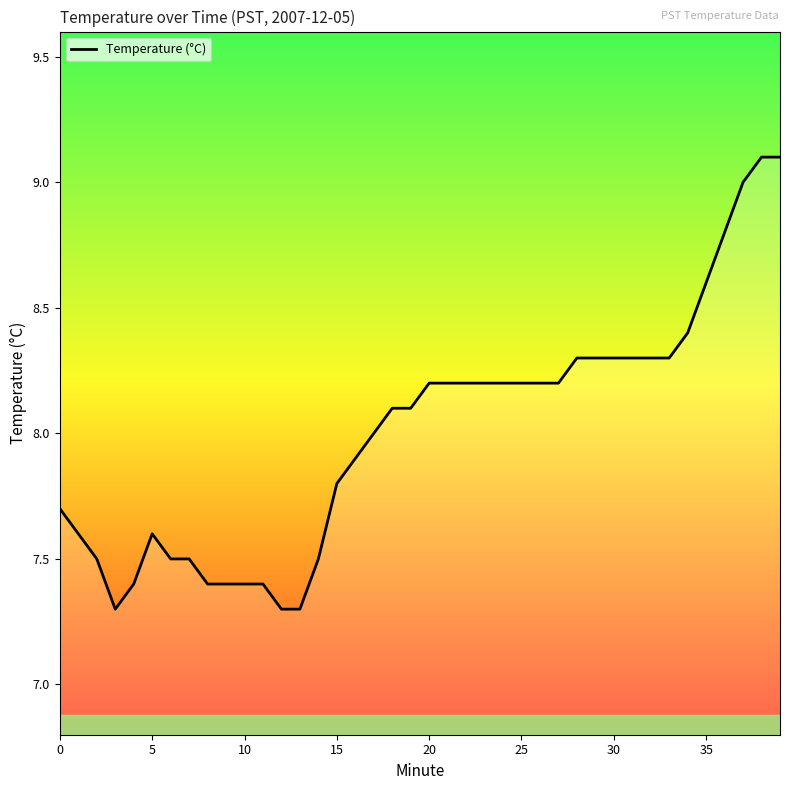

What is the difference between the maximum and minimum values?

1.8